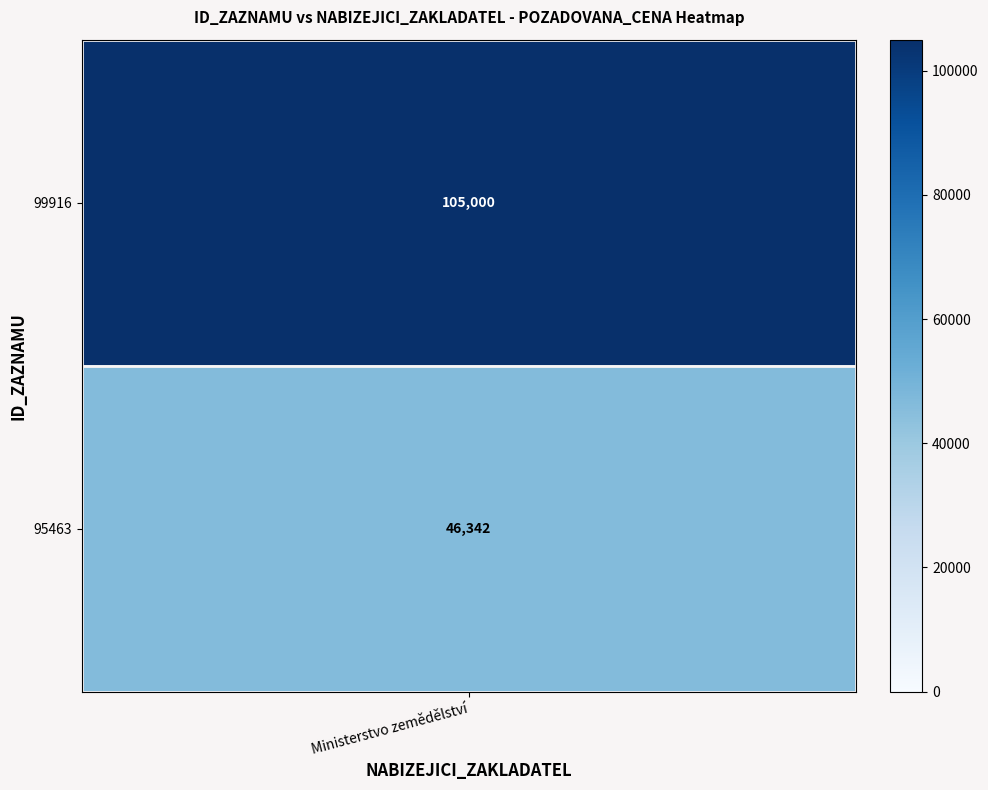

The value at 95463 is 46342. True or false?

True